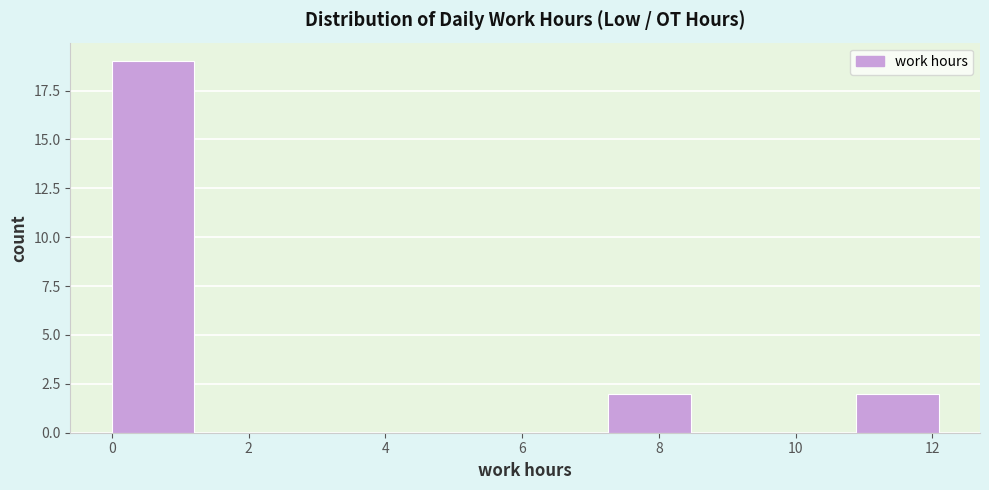

Reading left to right, transcribe this chart: for each bar, give the range it covers on the x-axis and its height. Neither the bar edges nor the heights are printed on the chart, so give them approximately, as read against the axes.

0.0 to 1.2: 19
1.2 to 2.4: 0
2.4 to 3.6: 0
3.6 to 4.8: 0
4.8 to 6.0: 0
6.0 to 7.2: 0
7.2 to 8.4: 2
8.4 to 9.6: 0
9.6 to 10.8: 0
10.8 to 12.0: 2